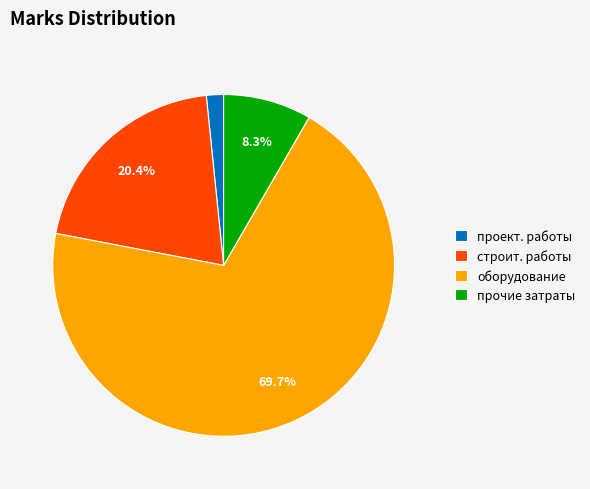

Which category accounts for the majority?

оборудование